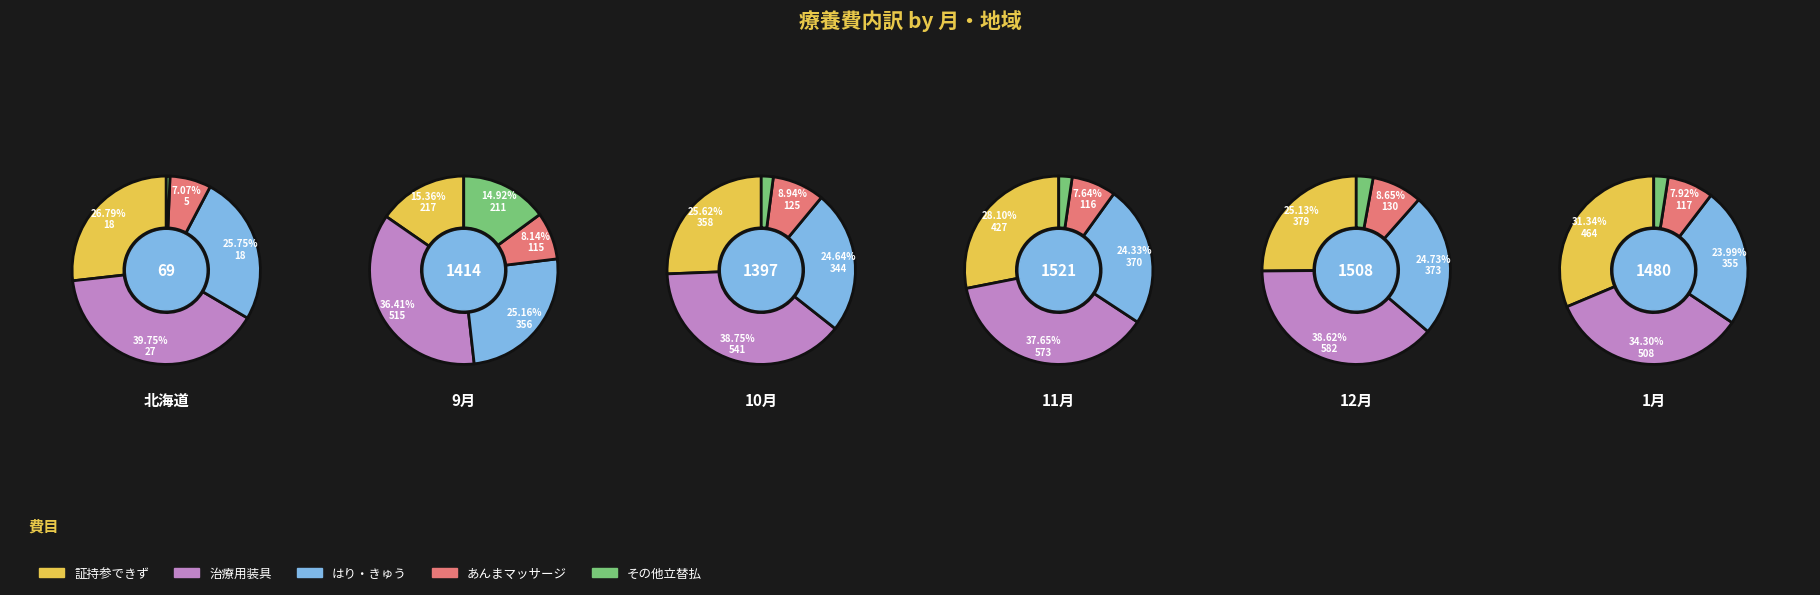

Does any single category account for the majority?

No